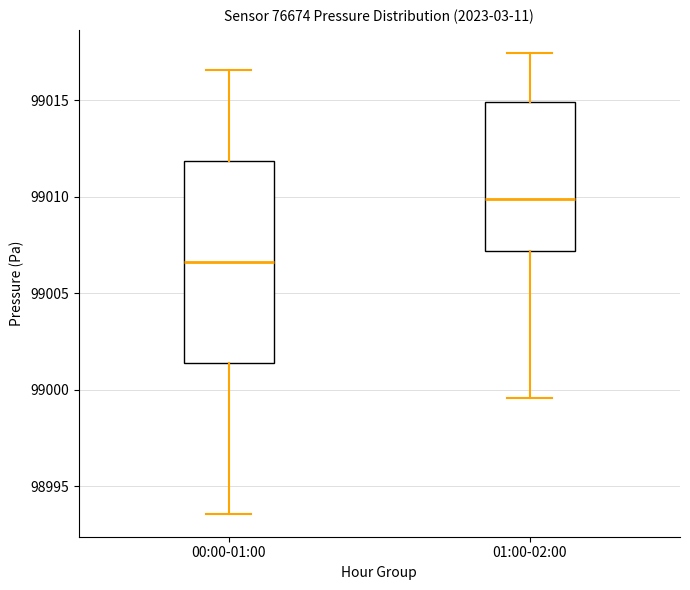

Reading left to right, transcribe this box plot: for each box, give where its median line is, the range the box spans, and where its two whiskers end, as read against the y-axis. The values are not printed on the chart, so give them approximately, as read against the axis.

00:00-01:00: median 99006.5, box 99001.5 to 99012.0, whiskers 98993.5 to 99016.5
01:00-02:00: median 99010.0, box 99007.0 to 99015.0, whiskers 98999.5 to 99017.5